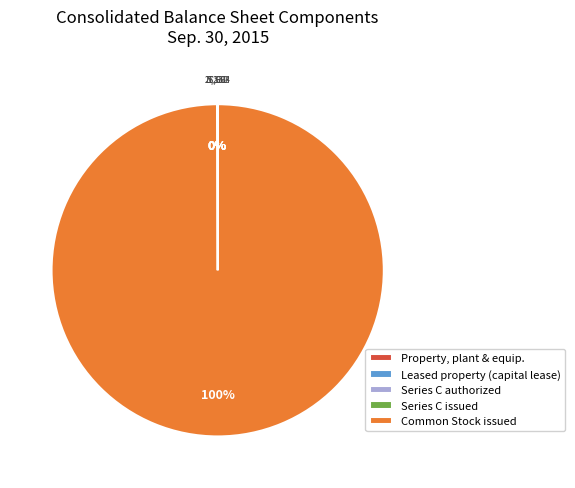

Which category has the biggest portion of the pie?

Common Stock issued